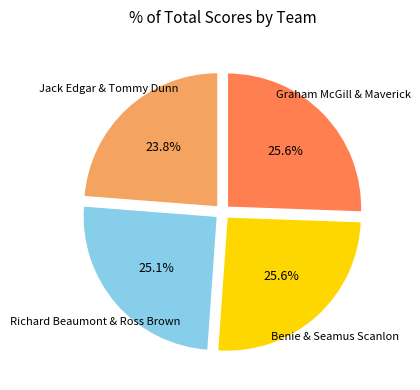

Is there a majority slice in this chart?

No